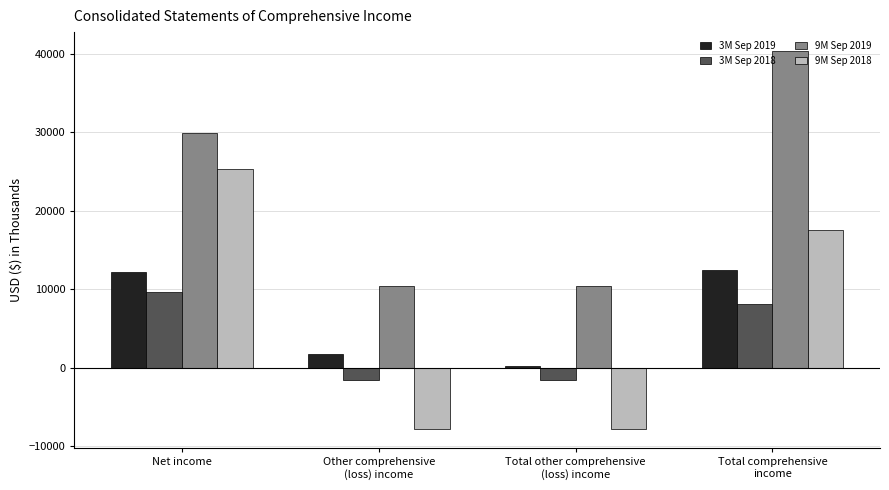

What are all the series names shown in the legend?

3M Sep 2019, 3M Sep 2018, 9M Sep 2019, 9M Sep 2018